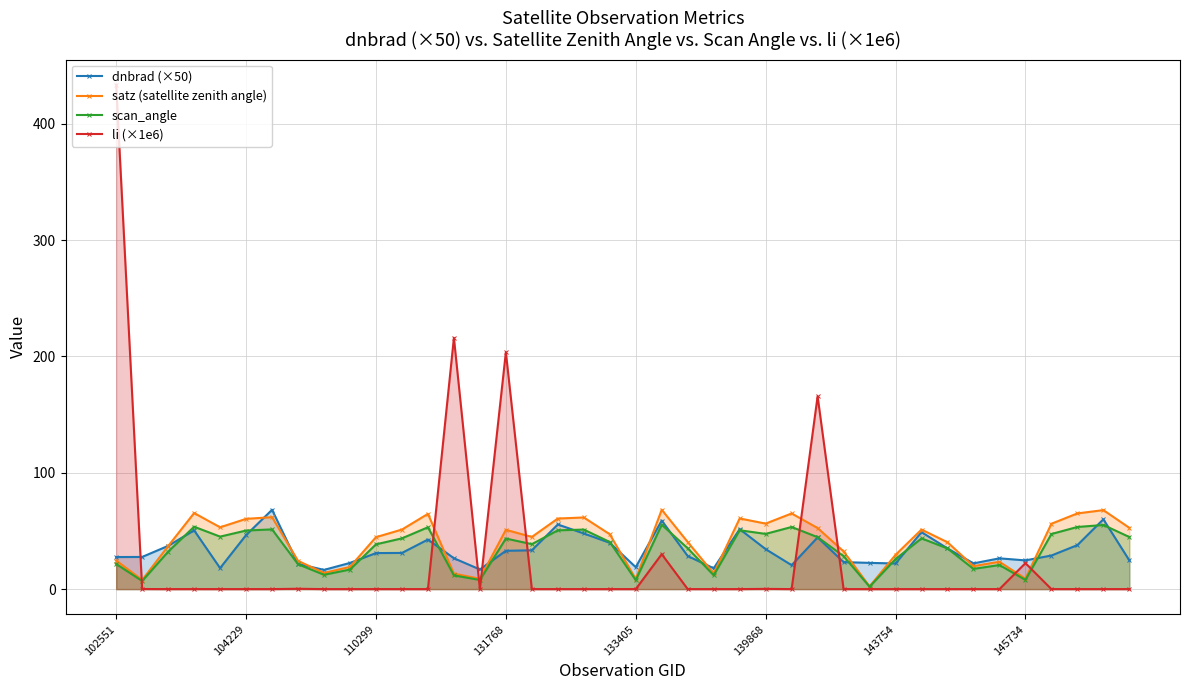

How many interior local valleys does the scan_angle series have?

11